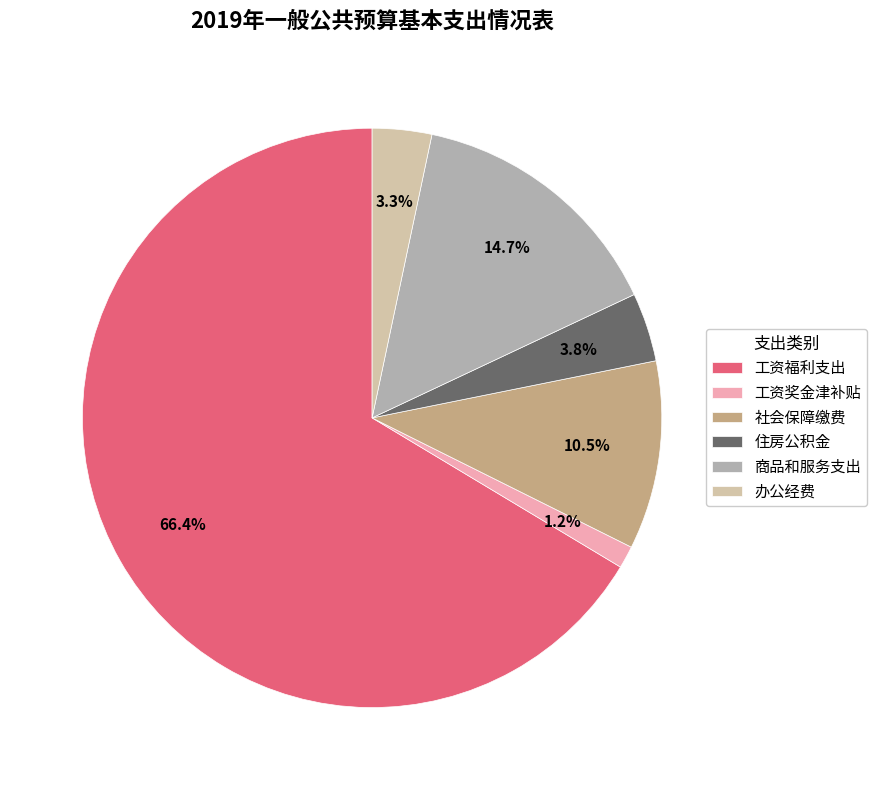

Rank the categories by value from highest to lowest.

工资福利支出, 商品和服务支出, 社会保障缴费, 住房公积金, 办公经费, 工资奖金津补贴